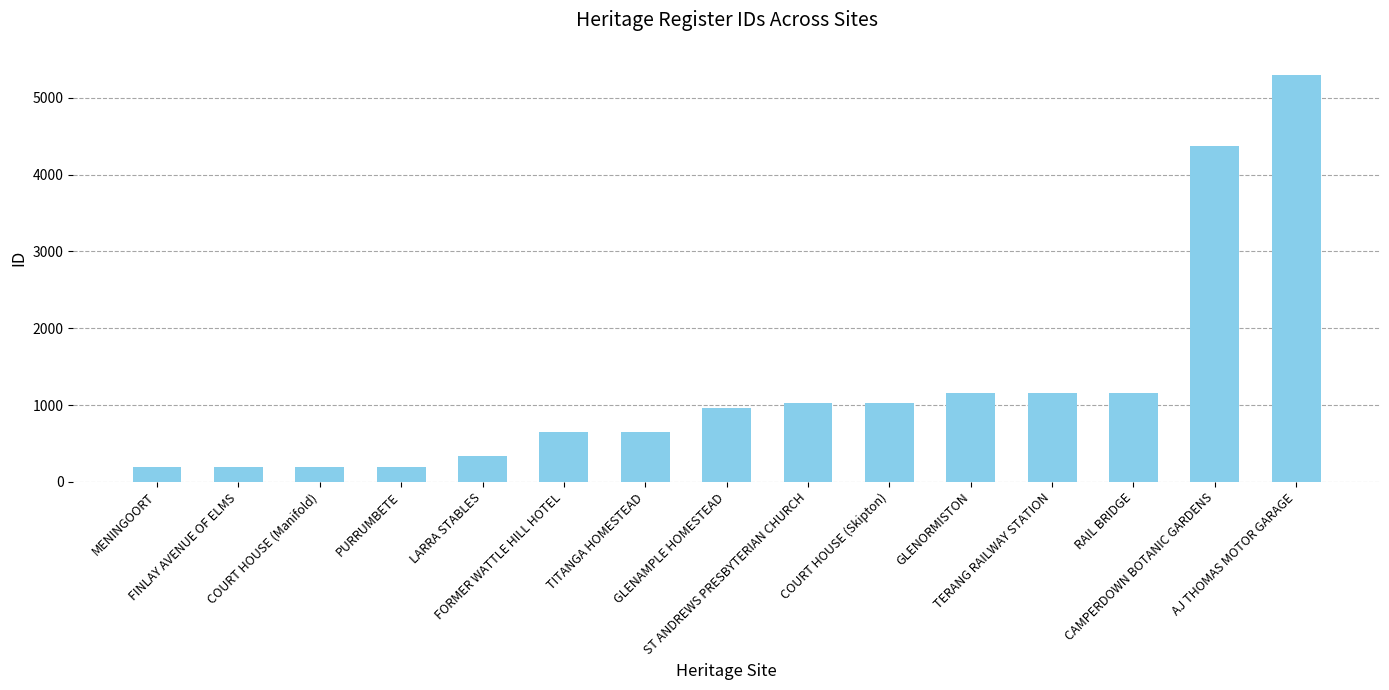

True or false: the data shows 429 at COURT HOUSE (Skipton).

False